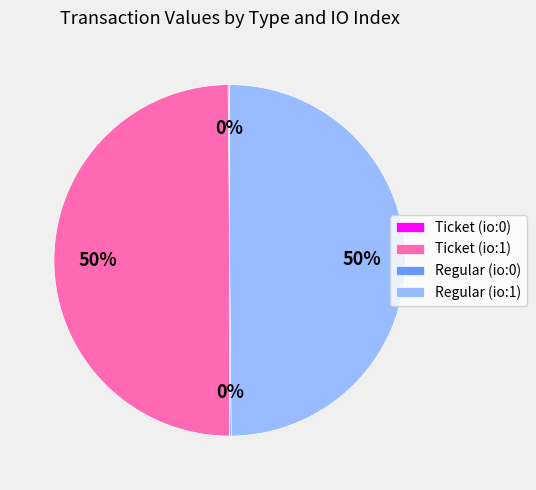

To the nearest percent, what portion does Regular (io:1) represent?

50%